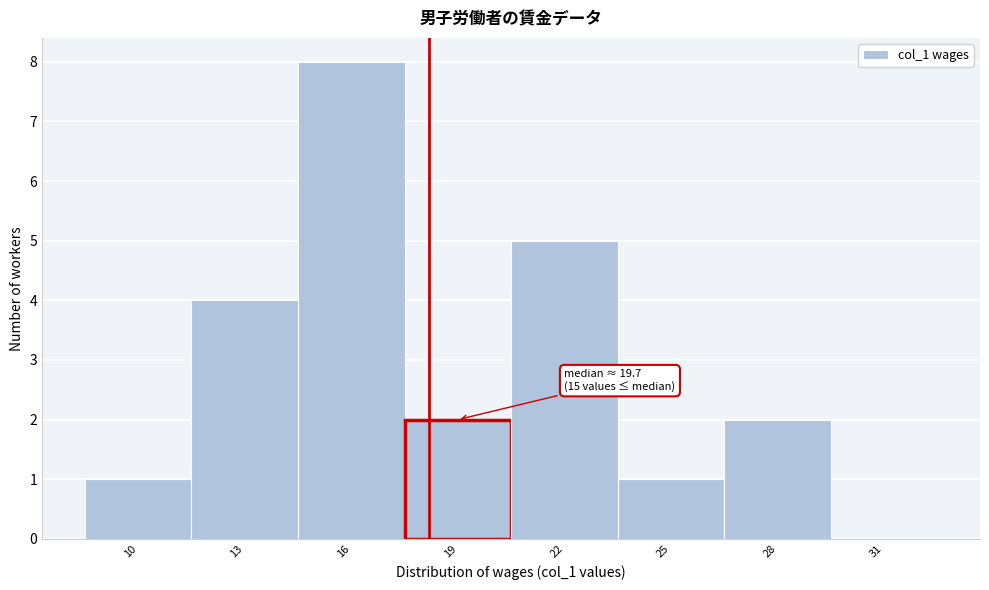

Reading left to right, list all the values displayed in this chart.

10=1	13=4	16=8	19=2	22=5	25=1	28=2	31=0